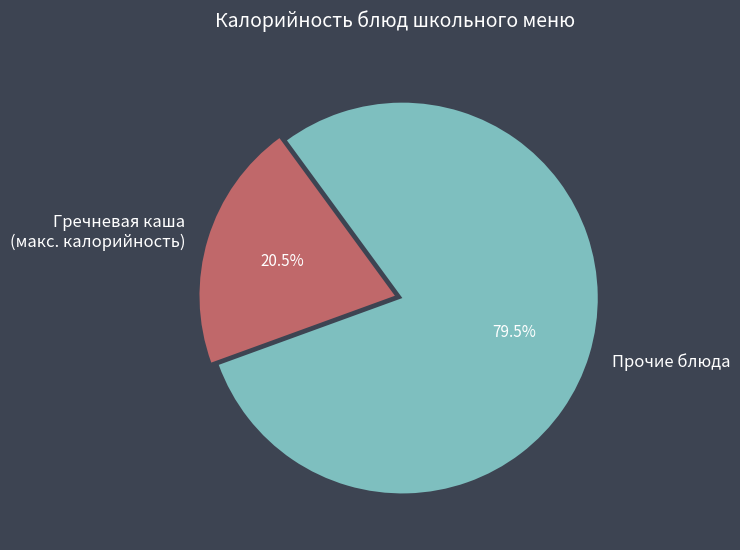

Count the number of slices in the pie.

2